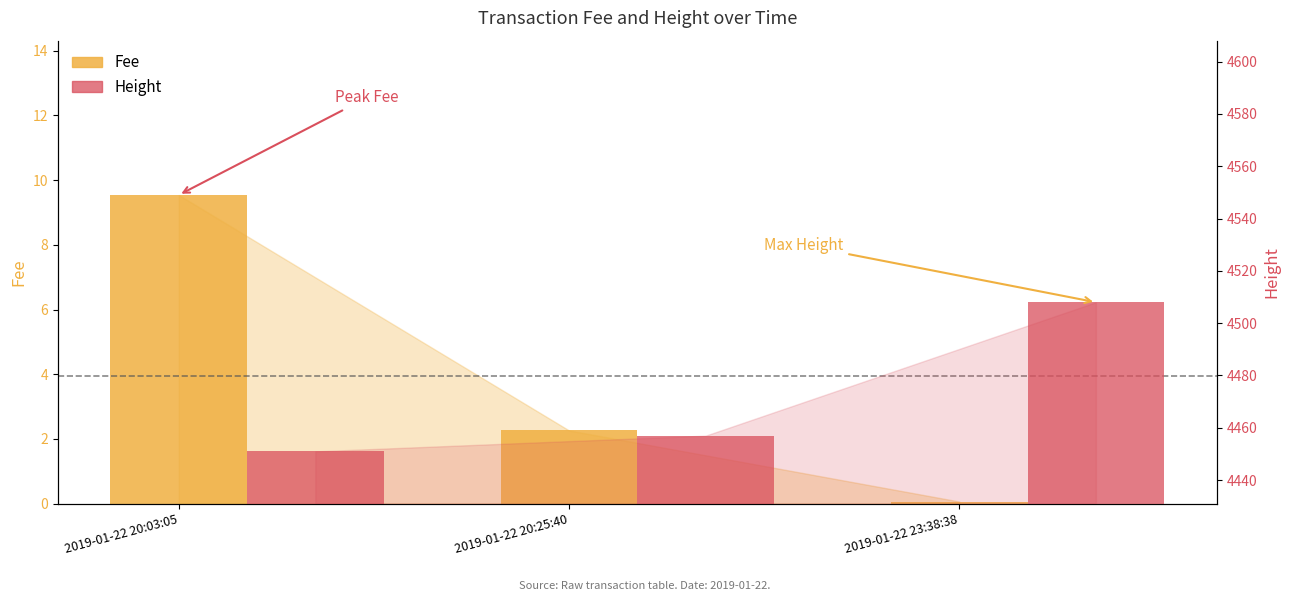

Where is Fee nearest to the value 4?

2019-01-22 20:25:40